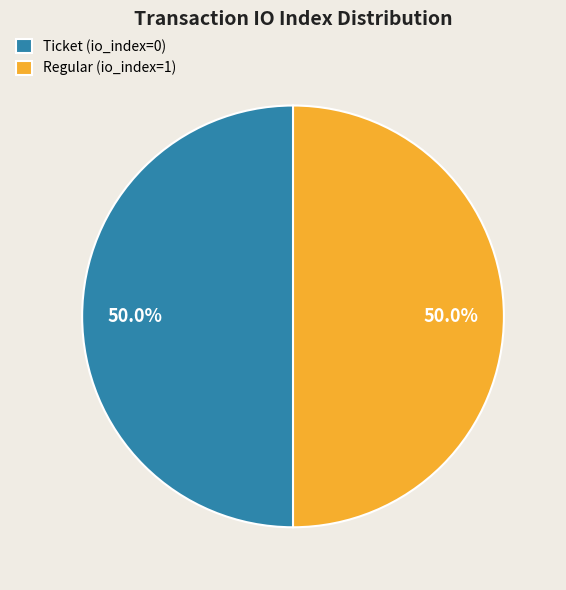

Is the sum of Regular (io_index=1) and Ticket (io_index=0) greater than half?

Yes